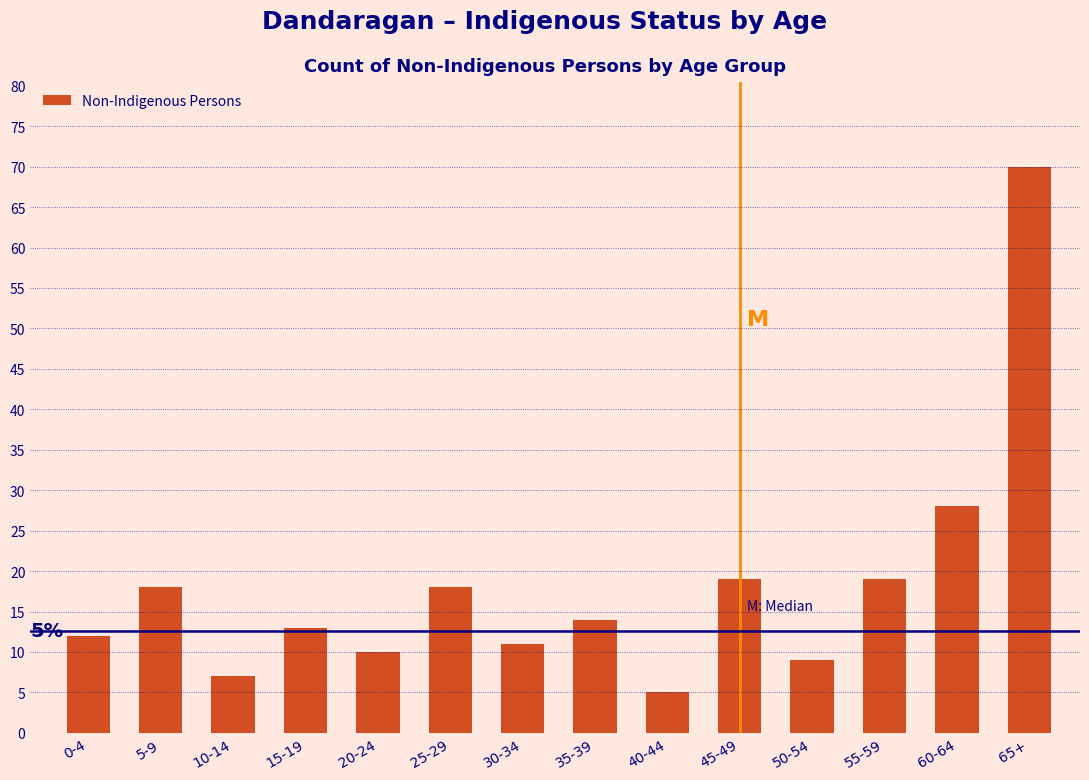

Reading left to right, what are all the values shown in this chart?

0-4=12	5-9=18	10-14=7	15-19=13	20-24=10	25-29=18	30-34=11	35-39=14	40-44=5	45-49=19	50-54=9	55-59=19	60-64=28	65+=70